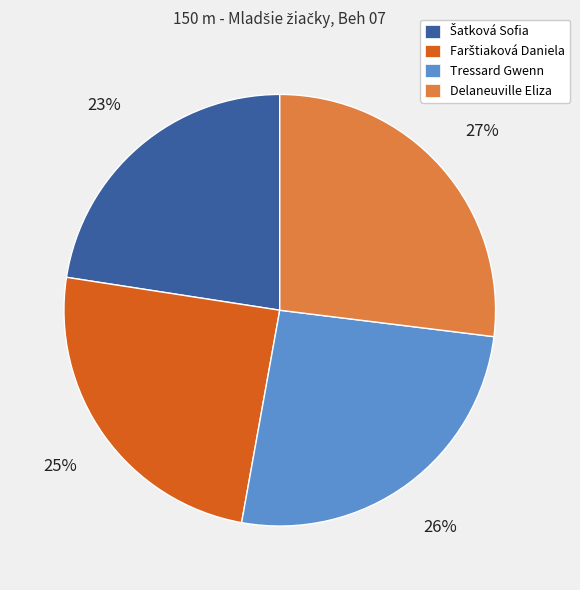

To the nearest percent, what percentage of the pie is Delaneuville Eliza?

27%